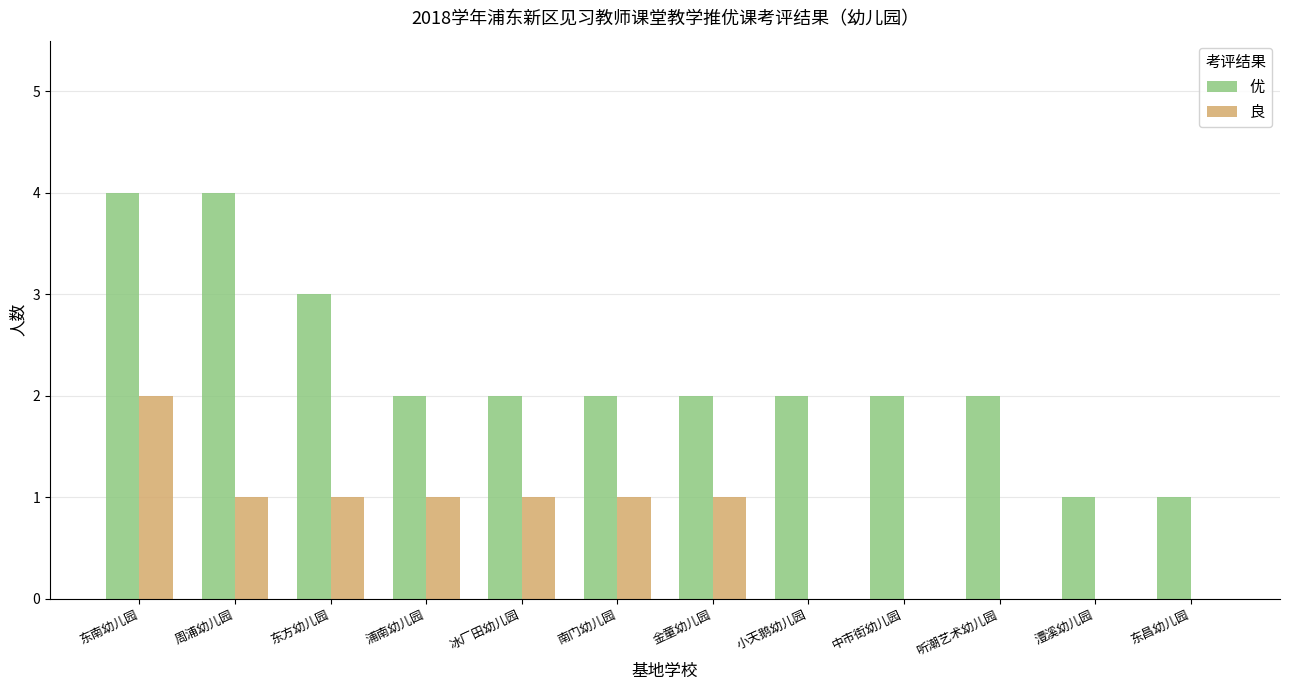

What is the total value across all series at 澧溪幼儿园?

1